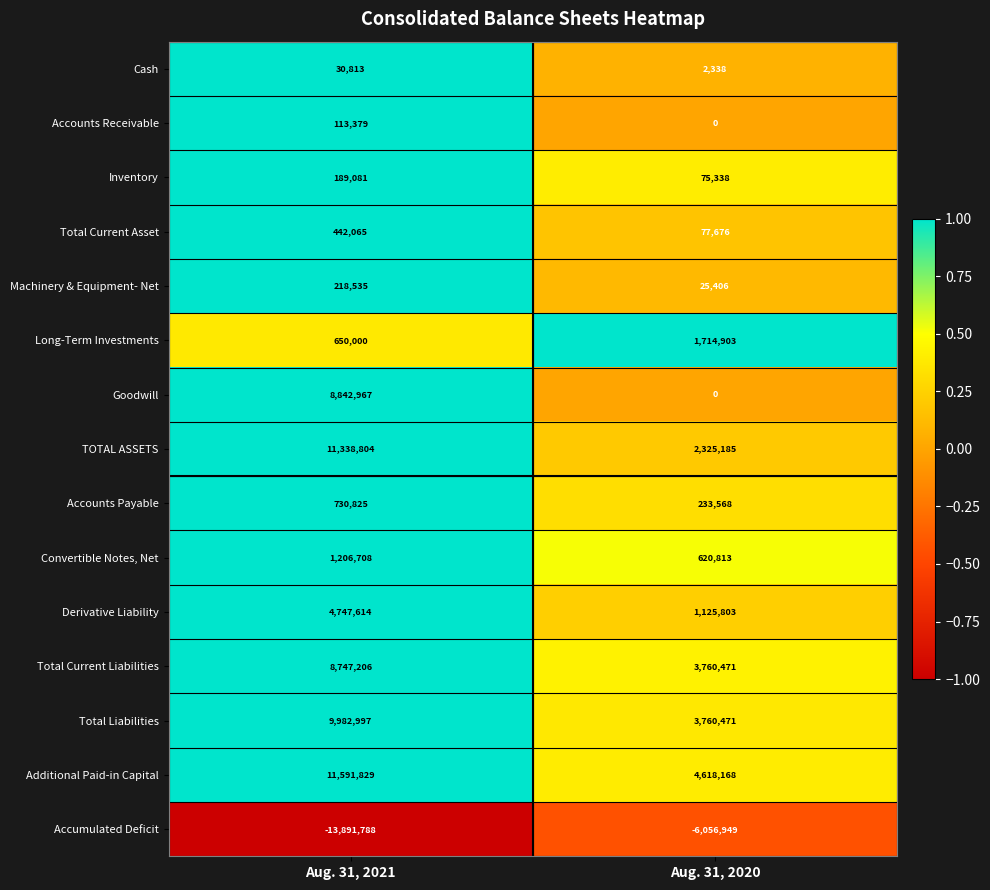

What is the approximate value of Machinery & Equipment- Net at Aug. 31, 2021, to the nearest 50?

218550